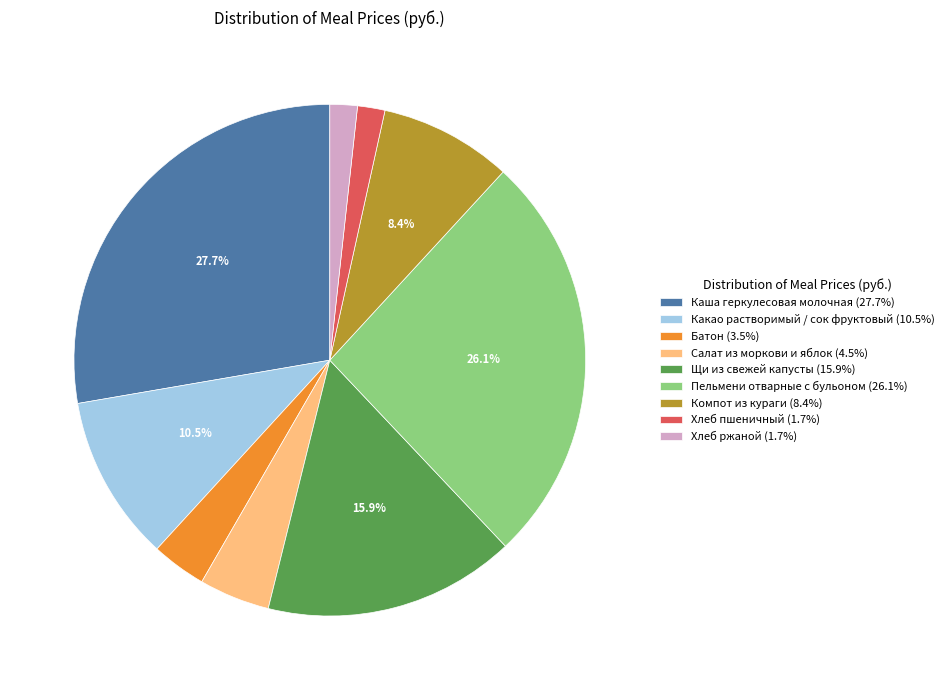

Is it true that Пельмени отварные с бульоном is 26% of the pie?

True